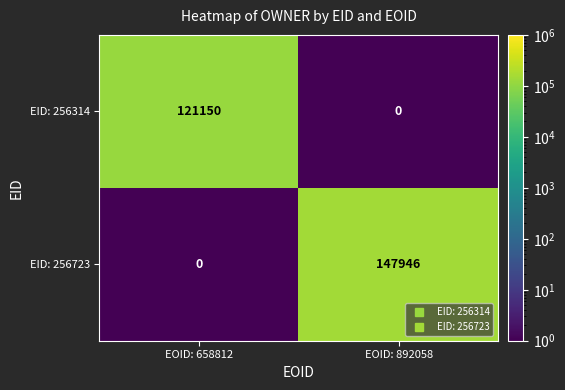

What is the sum of the EID: 256314 values at EOID: 658812 and EOID: 892058?

121150